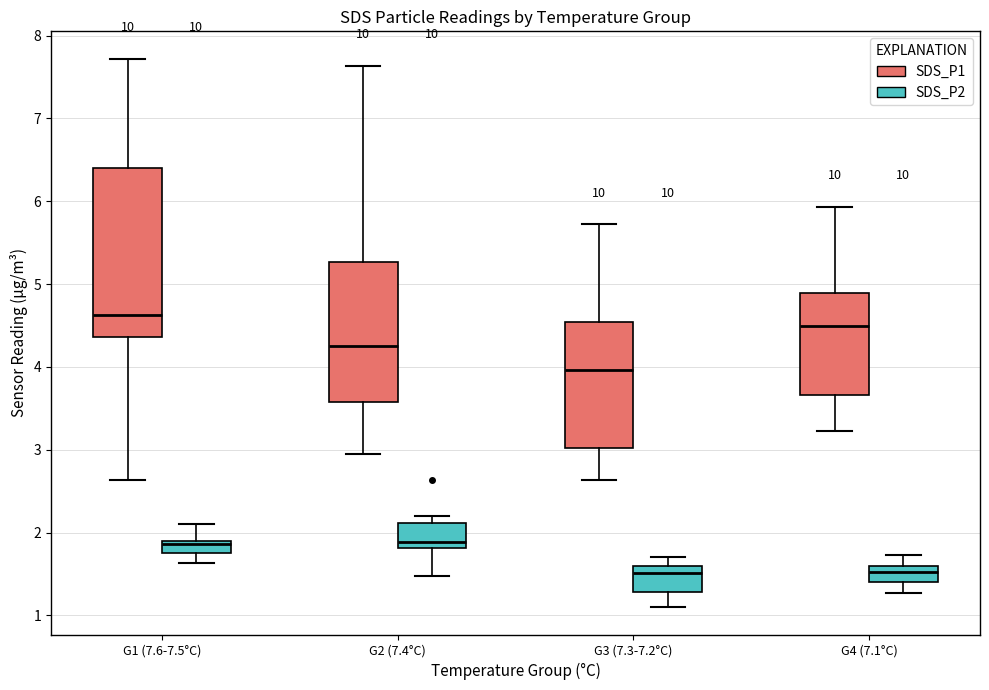

Where is the upper edge of the box for G1 (7.6-7.5°C) (SDS_P2) on the y-axis? The values are not printed on the chart, so give them approximately, as read against the axis.

1.9